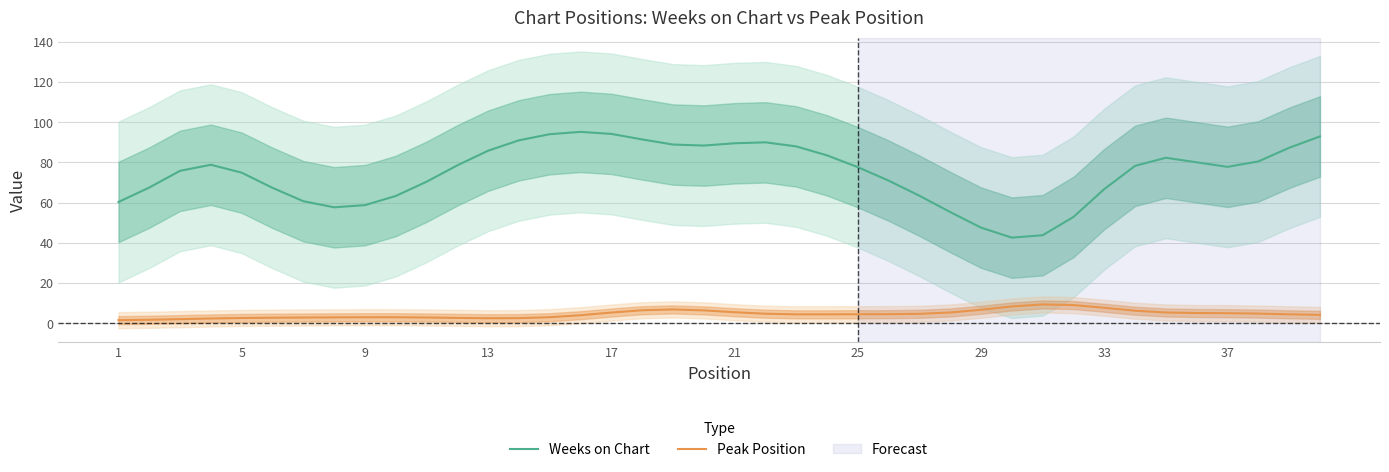

Which series has the largest range (max minus min)?

Weeks on Chart